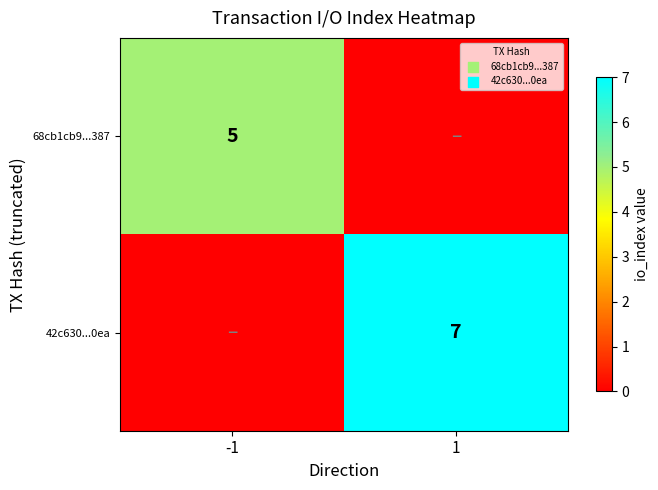

What is the greatest value displayed?

7